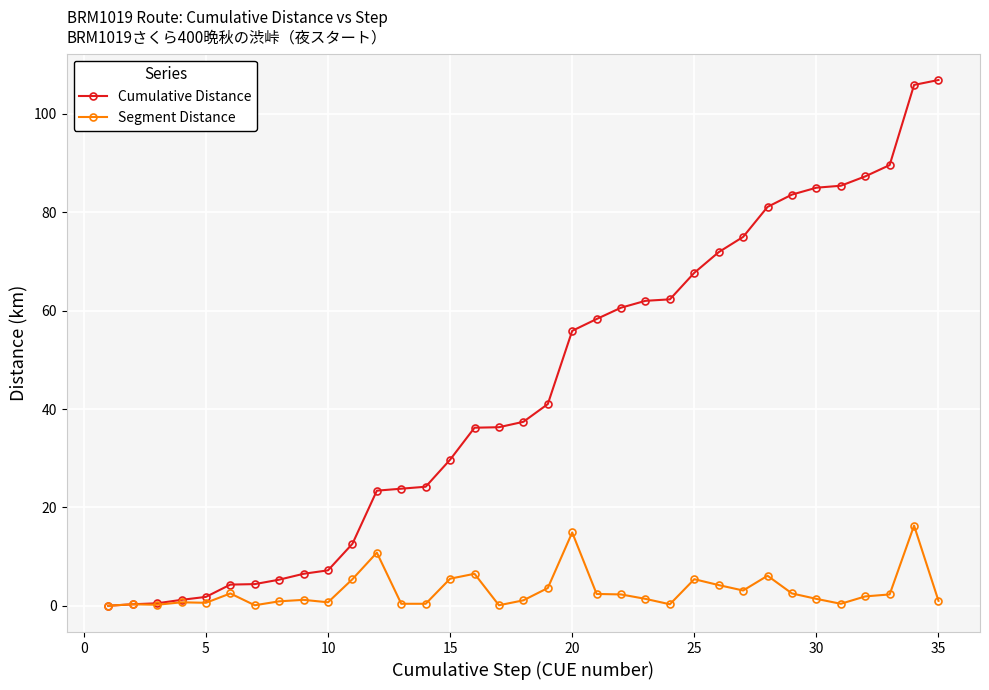

What is the maximum value for Segment Distance?

16.3